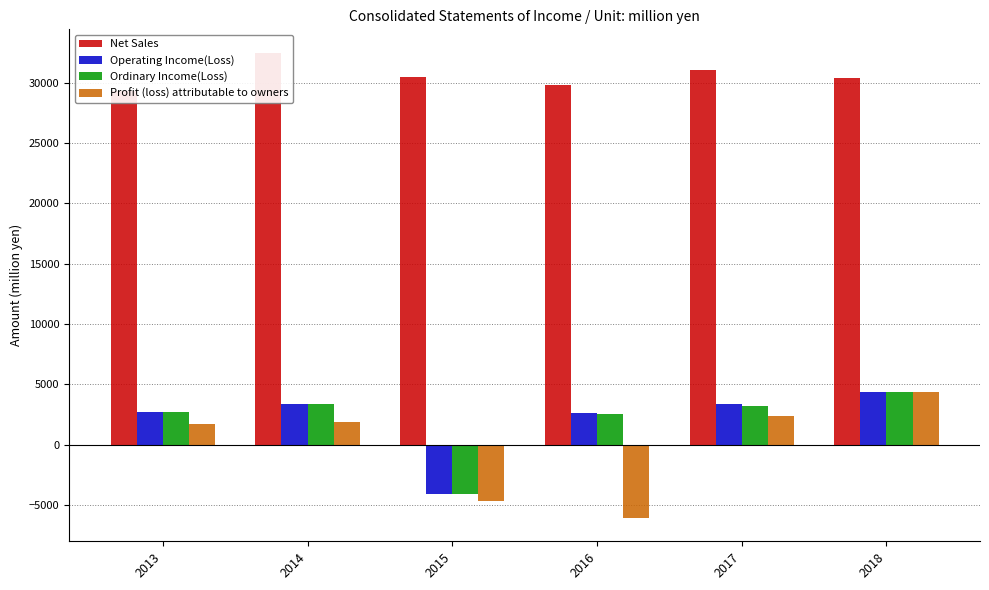

What is the value of the Operating Income(Loss) bar at the 5th from the left?

3351